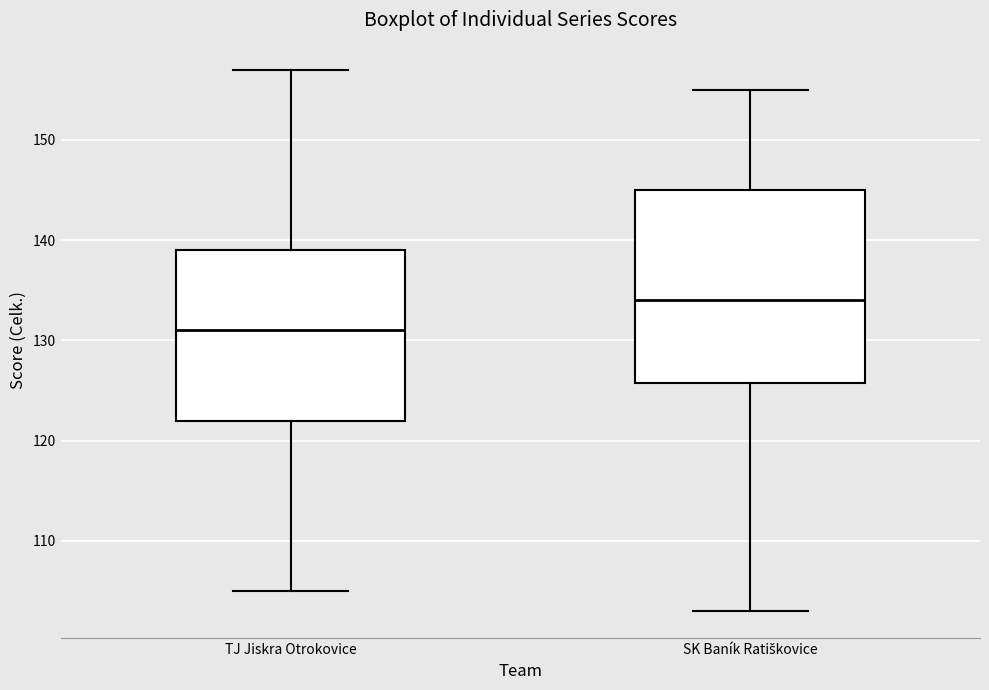

Reading left to right, read every box against the y-axis: the position of its median line, the range the box covers, and the ends of its whiskers. The values are not printed on the chart, so give them approximately, as read against the axis.

TJ Jiskra Otrokovice: median 131, box 122 to 139, whiskers 105 to 157
SK Baník Ratiškovice: median 134, box 126 to 145, whiskers 103 to 155